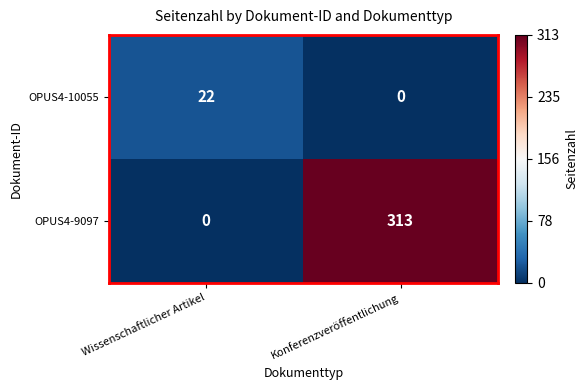

At which label does OPUS4-9097 reach its minimum?

Wissenschaftlicher Artikel